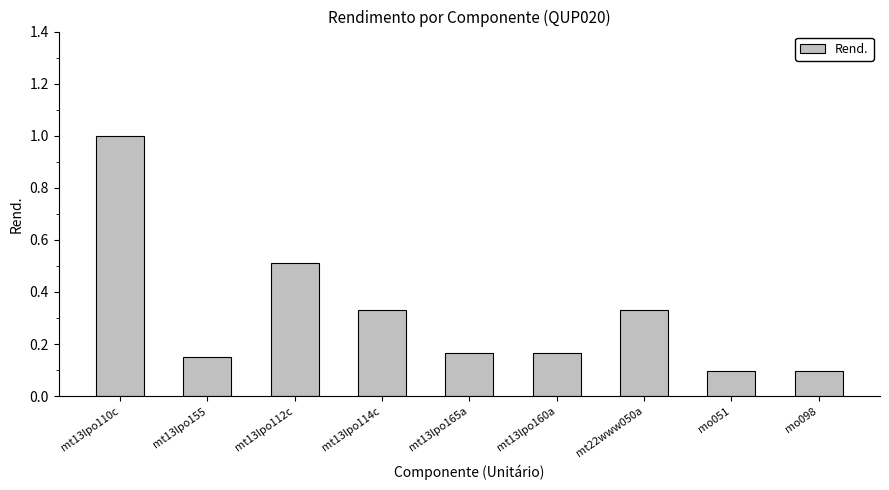

Between mt13lpo155 and mt13lpo165a, which is larger?

mt13lpo165a